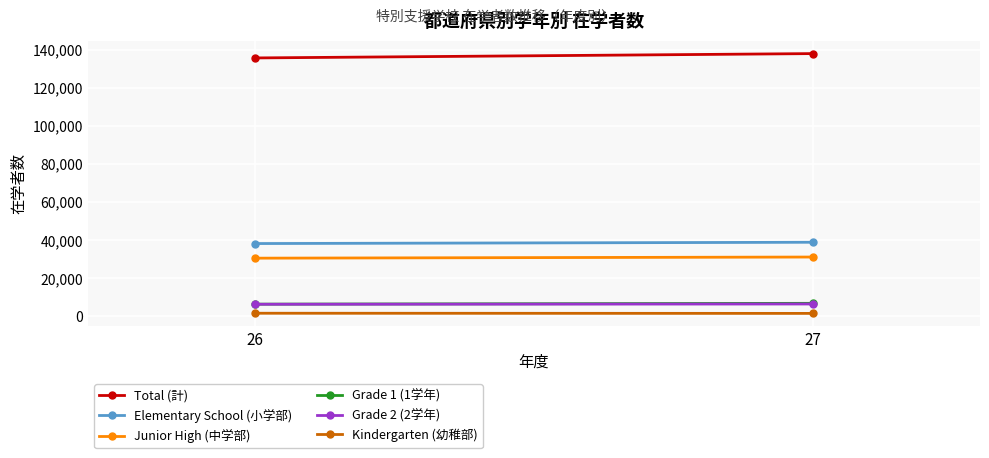

How many data points does each series have?

2